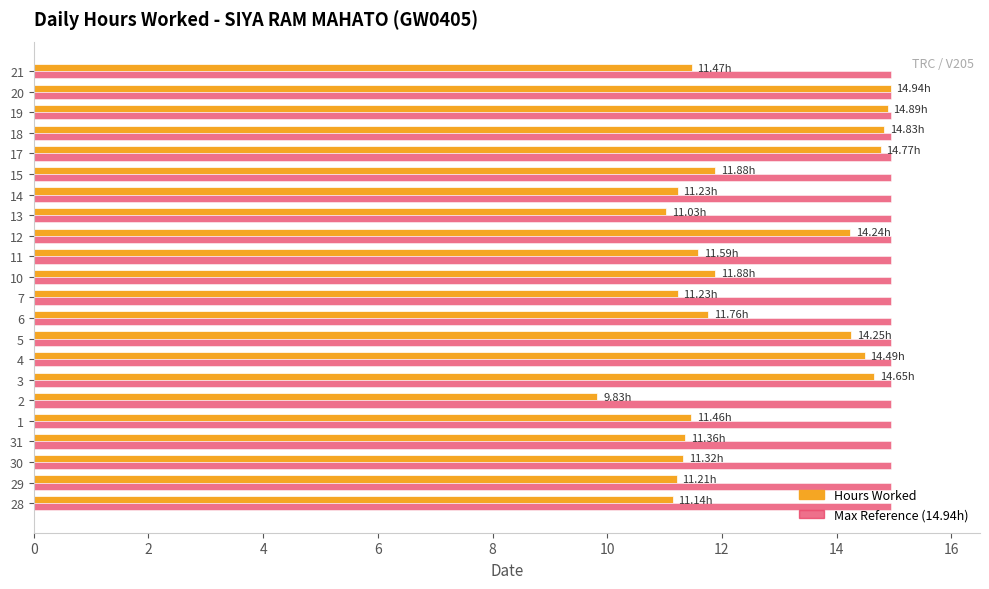

What is the difference between the highest and lowest values at 13?

3.9